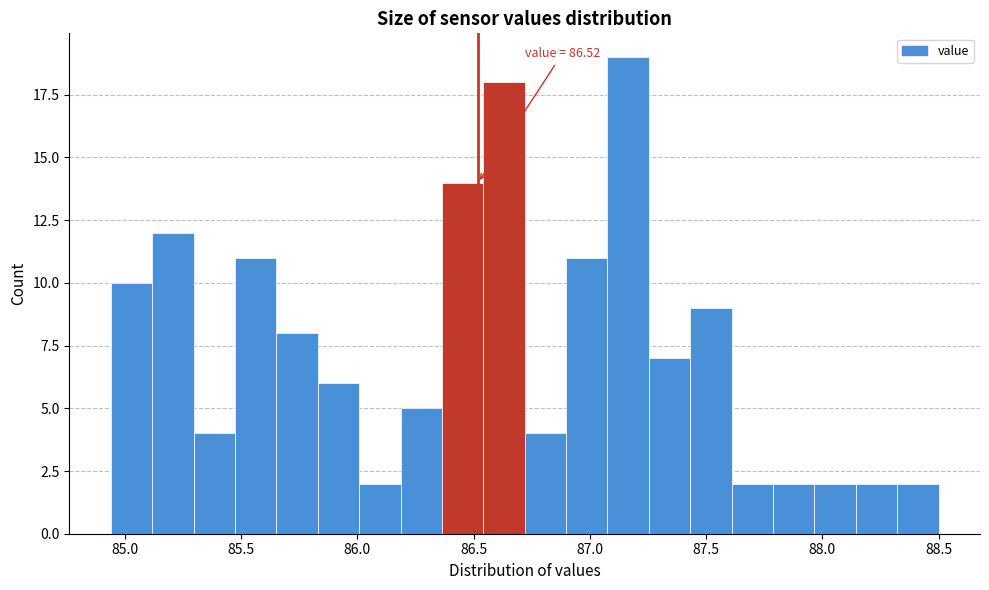

Around what value on the x-axis is the tallest bar? Give the approximate position of its centre, as read against the axis.

87.15